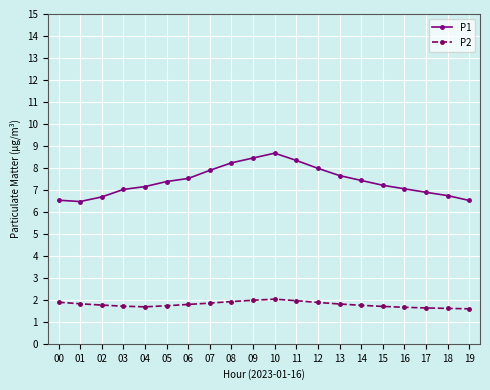

How many data points does each series have?

20